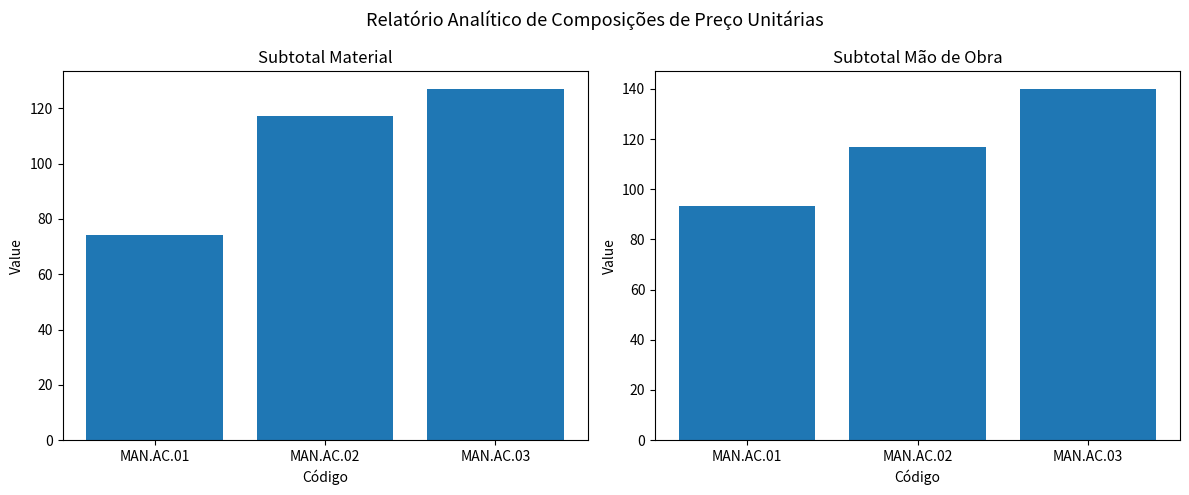

What is the maximum value for Subtotal Material?

127.1